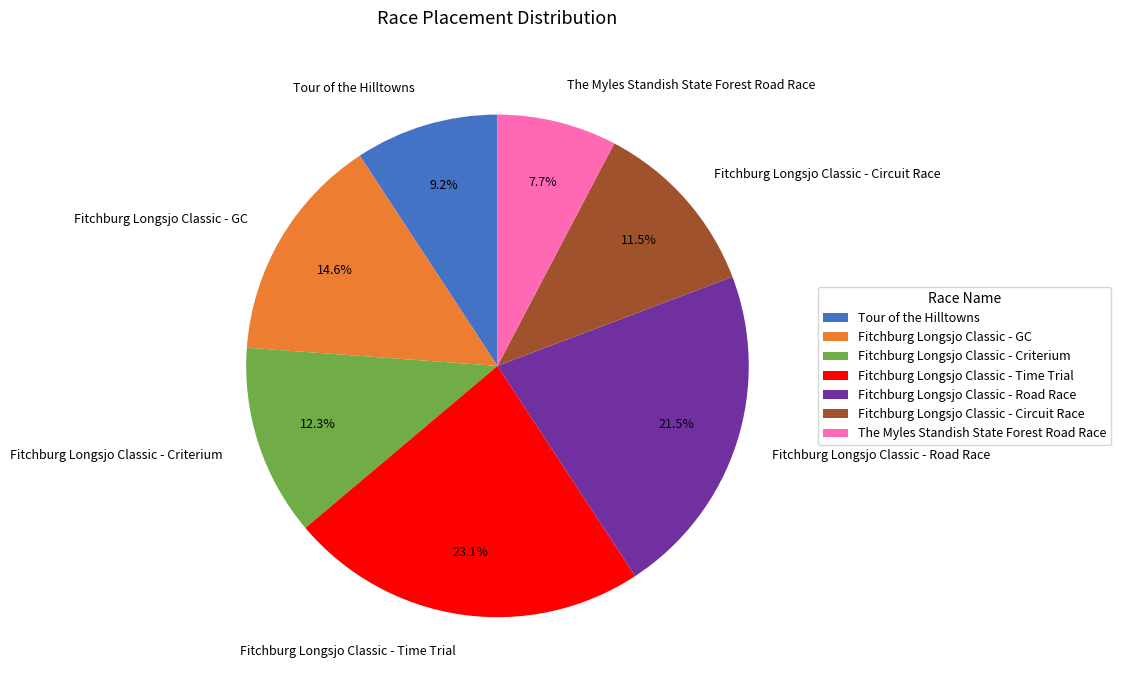

To the nearest percent, what is the difference between the largest and smallest slice percentages?

15%